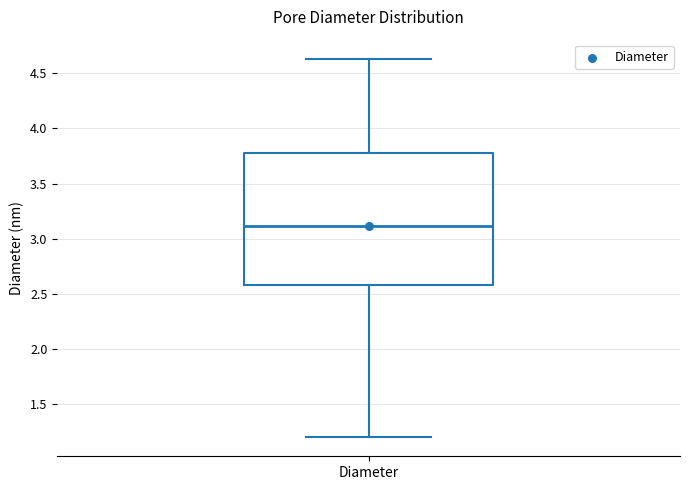

Read this box plot against the y-axis: the position of the median line, the range covered by the box, and the ends of both whiskers. The values are not printed on the chart, so give them approximately, as read against the axis.

median 3.10, box 2.60 to 3.80, whiskers 1.20 to 4.65